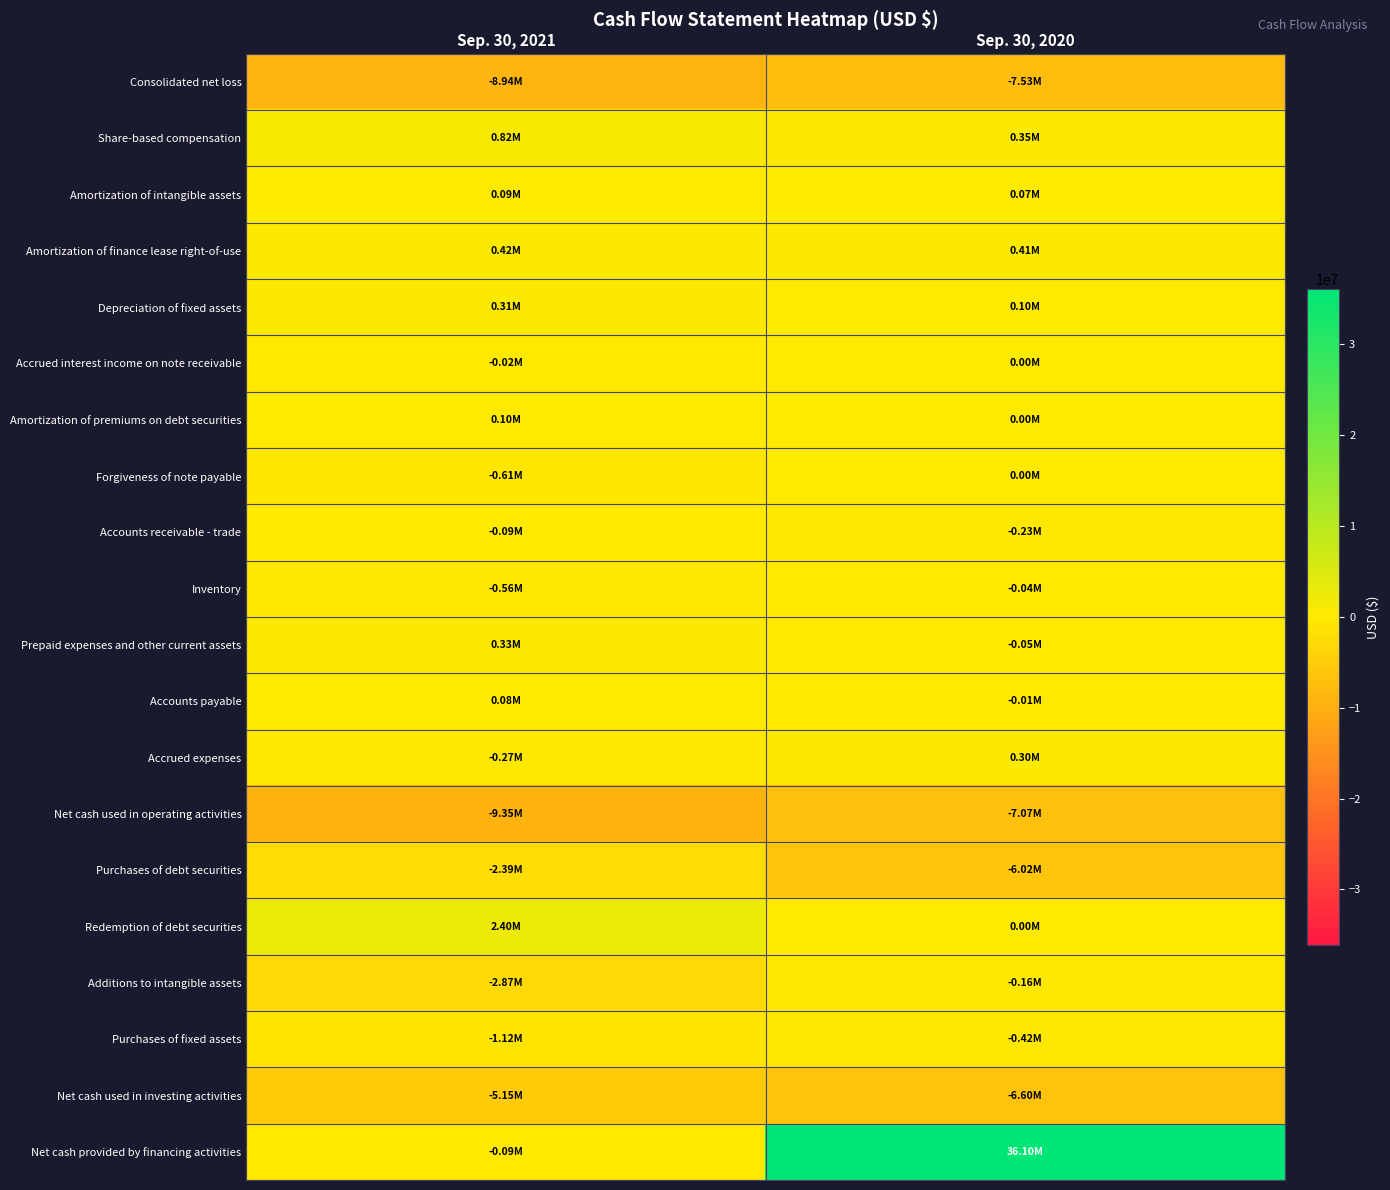

How many series are shown in this chart?

20